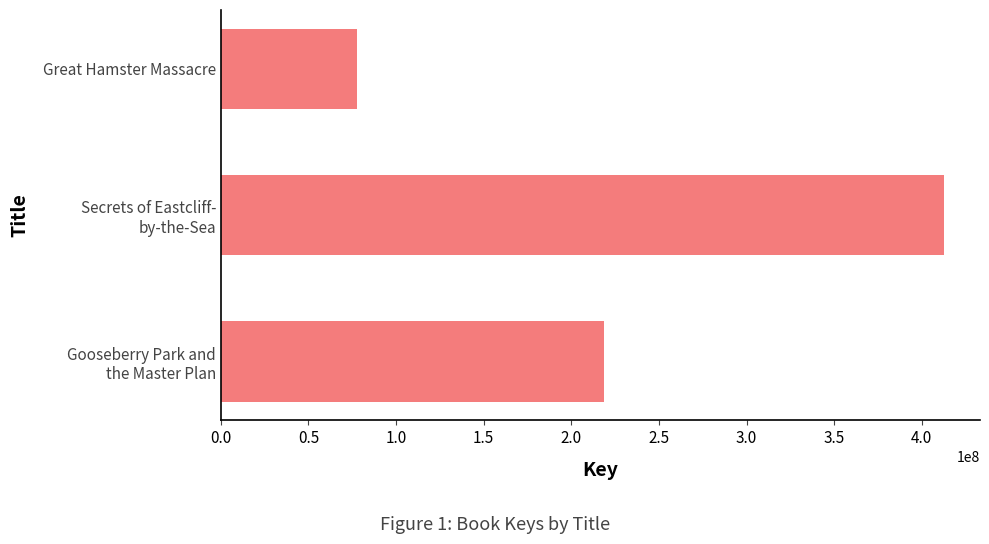

True or false: the data shows 77401247 at Great Hamster Massacre.

True